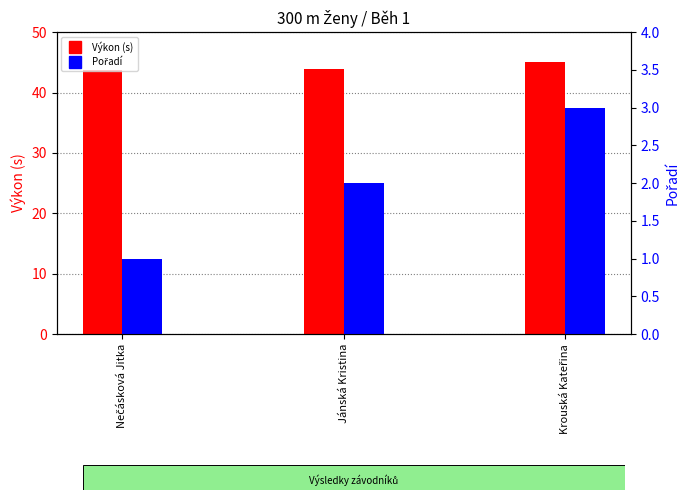

How many series are shown in this chart?

2